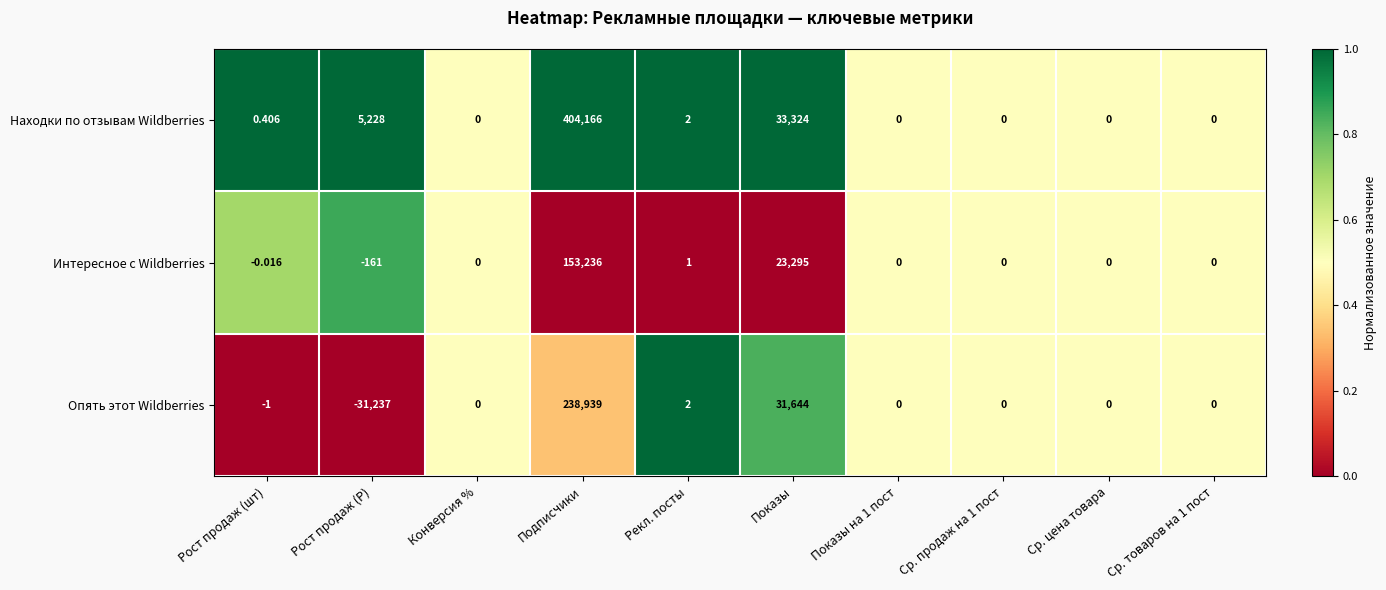

Where is Интересное с Wildberries nearest to the value 76537?

Показы